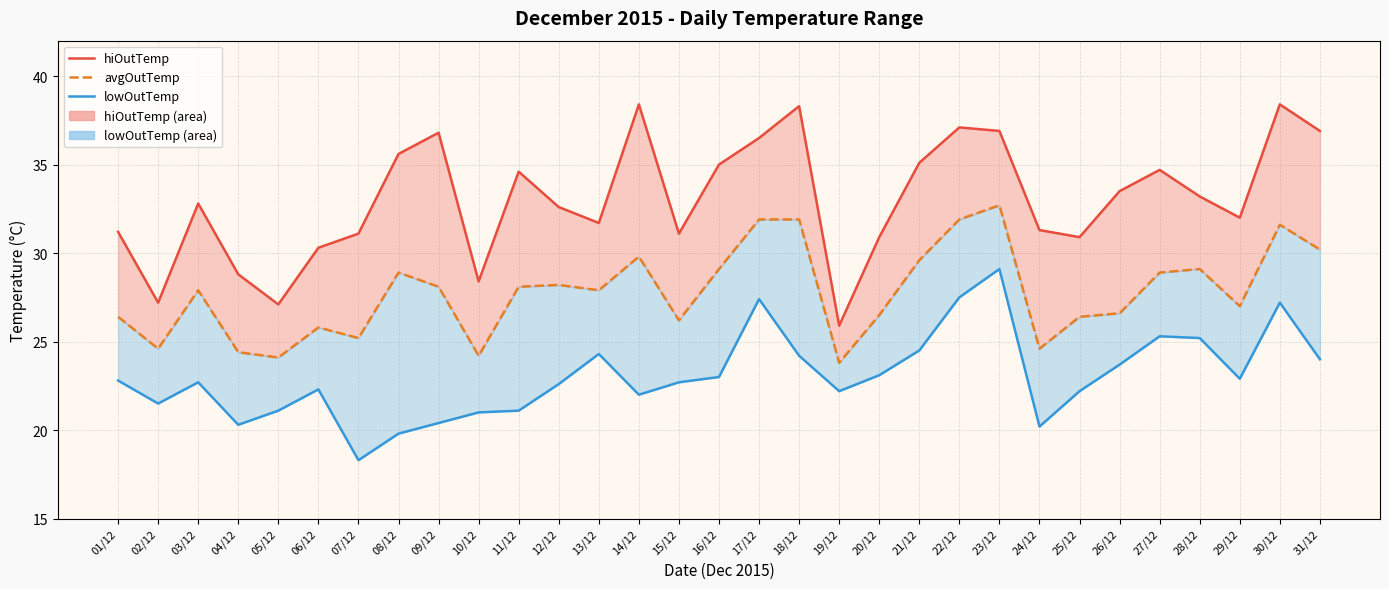

What is the sum of all lowOutTemp values?

714.6